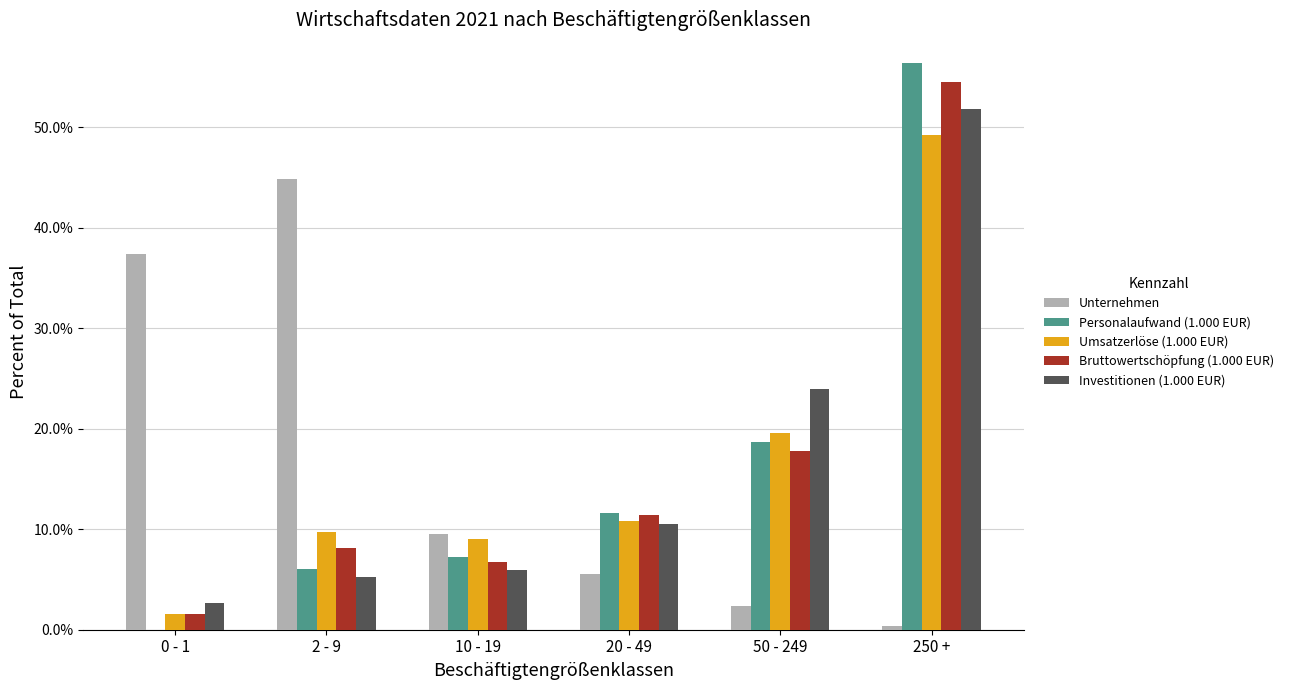

Where does the Bruttowertschöpfung (1.000 EUR) series first go above 11?

20 - 49